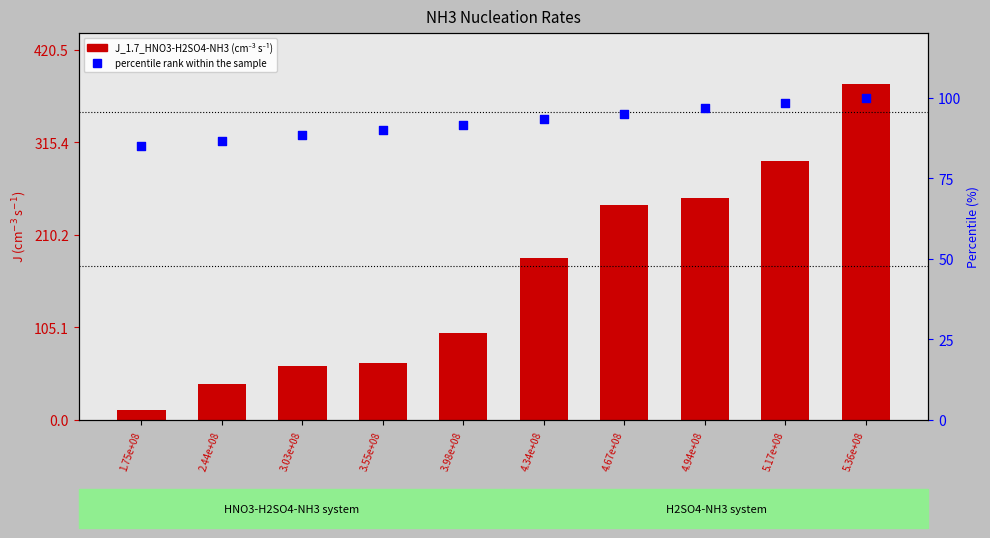

What is the total value across all series at 5.36e+08?

482.2